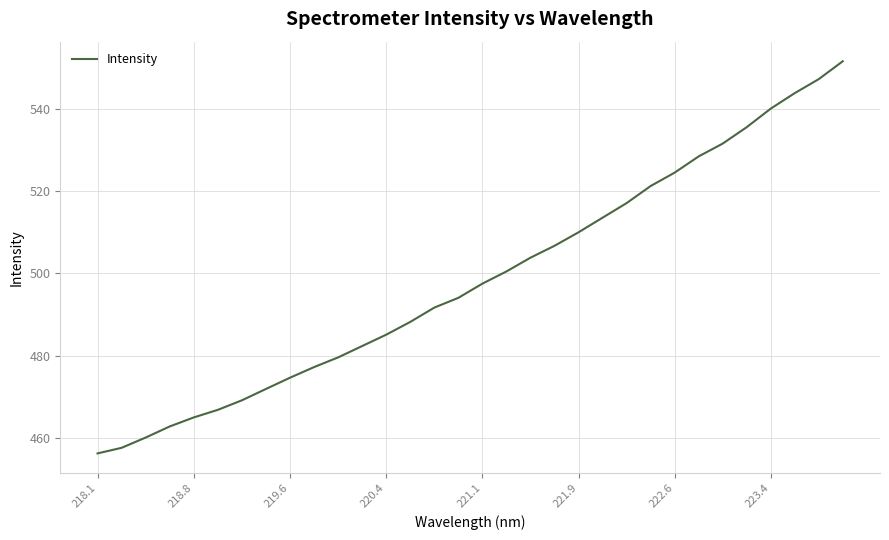

How many values exceed 497?

16